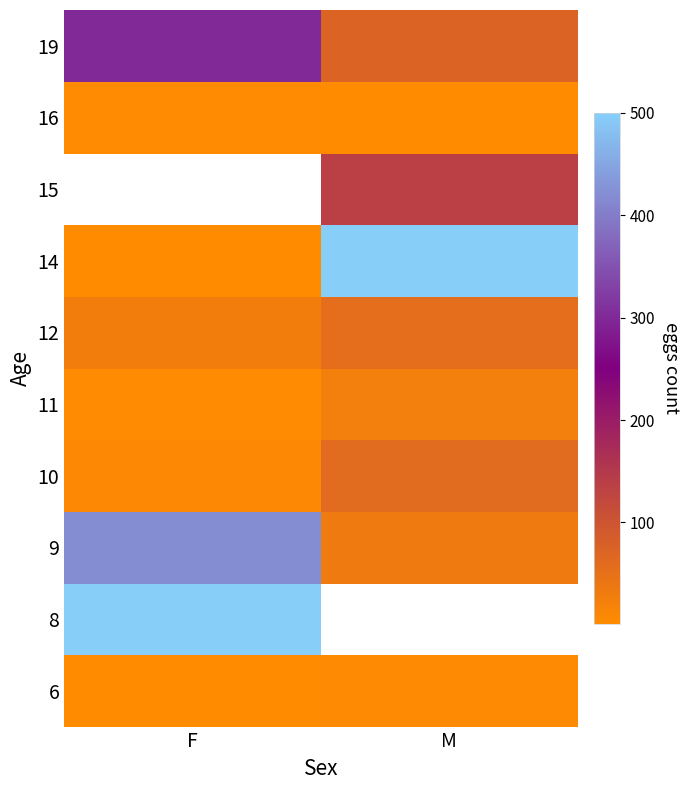

Which category has the lowest value in the 14 series?

F